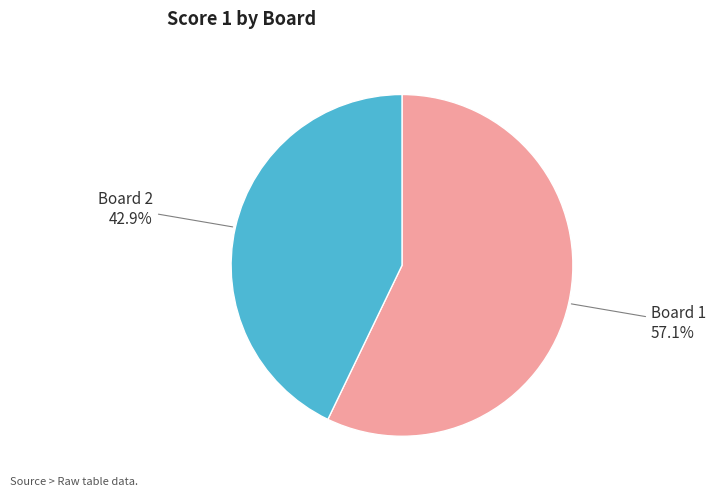

Which has a higher value, Board 1 or Board 2?

Board 1